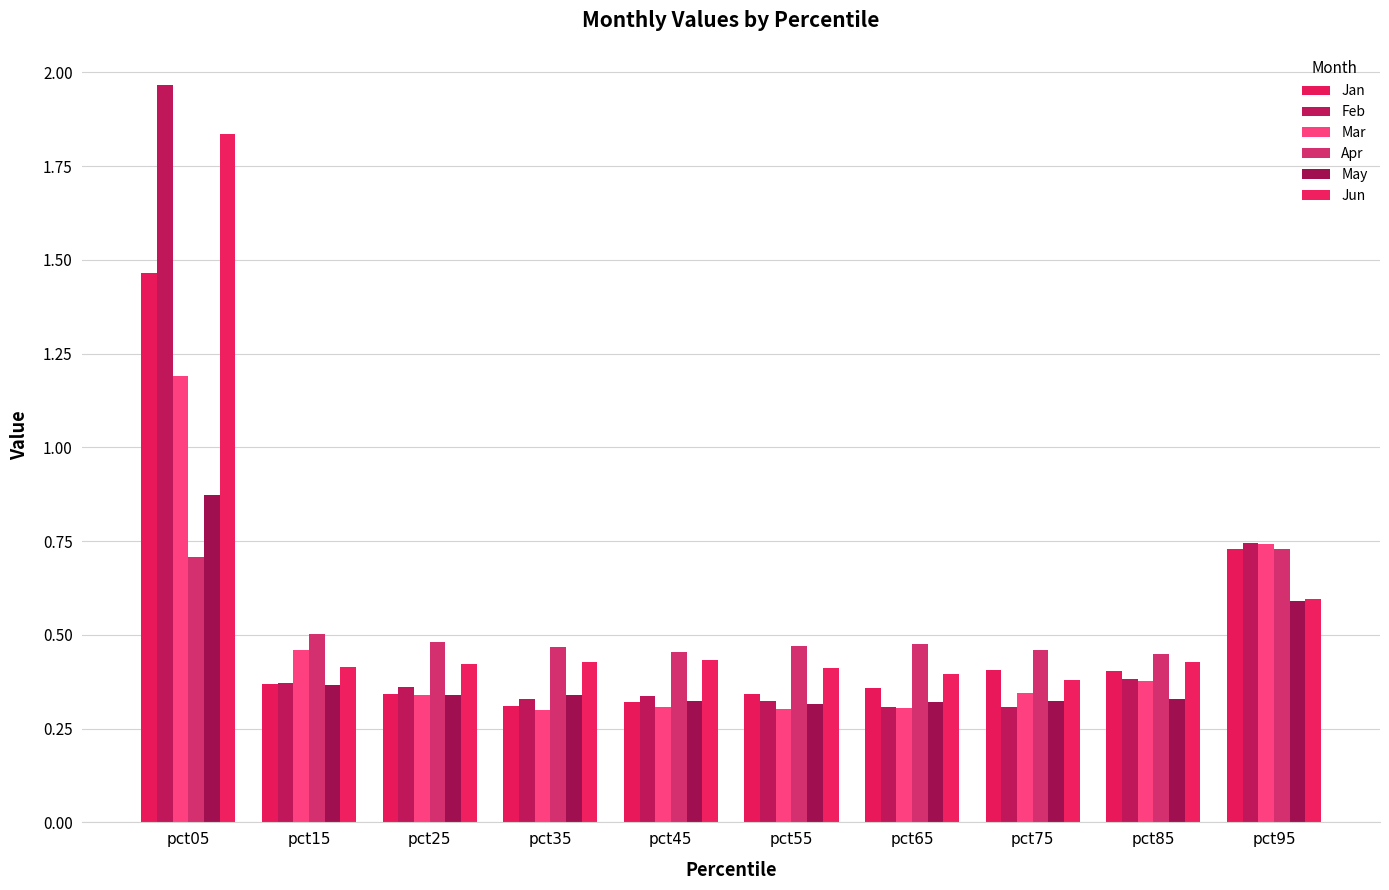

Reading right to left, extract all data points from this chart.

Jan: pct95=0.7	pct85=0.4	pct75=0.4	pct65=0.4	pct55=0.3	pct45=0.3	pct35=0.3	pct25=0.3	pct15=0.4	pct05=1.5
Feb: pct95=0.7	pct85=0.4	pct75=0.3	pct65=0.3	pct55=0.3	pct45=0.3	pct35=0.3	pct25=0.4	pct15=0.4	pct05=2.0
Mar: pct95=0.7	pct85=0.4	pct75=0.3	pct65=0.3	pct55=0.3	pct45=0.3	pct35=0.3	pct25=0.3	pct15=0.5	pct05=1.2
Apr: pct95=0.7	pct85=0.4	pct75=0.5	pct65=0.5	pct55=0.5	pct45=0.5	pct35=0.5	pct25=0.5	pct15=0.5	pct05=0.7
May: pct95=0.6	pct85=0.3	pct75=0.3	pct65=0.3	pct55=0.3	pct45=0.3	pct35=0.3	pct25=0.3	pct15=0.4	pct05=0.9
Jun: pct95=0.6	pct85=0.4	pct75=0.4	pct65=0.4	pct55=0.4	pct45=0.4	pct35=0.4	pct25=0.4	pct15=0.4	pct05=1.8